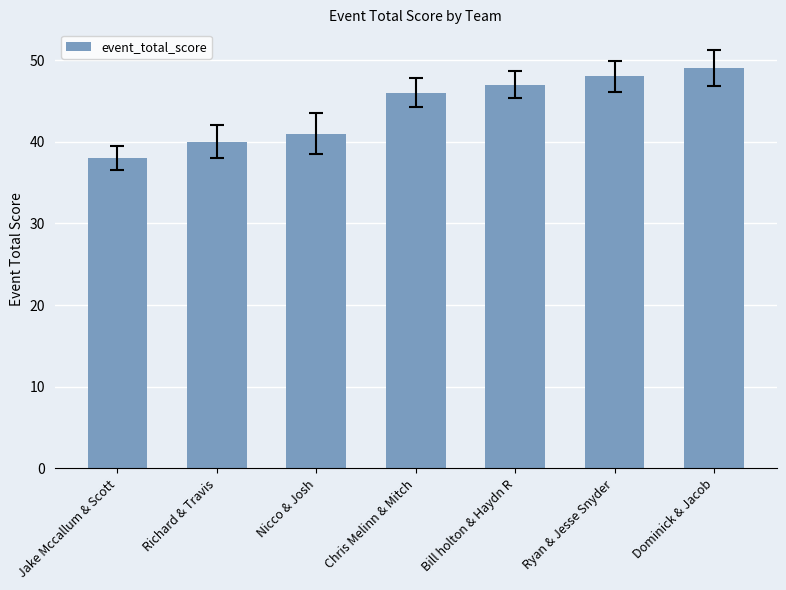

What is the greatest value displayed?

49